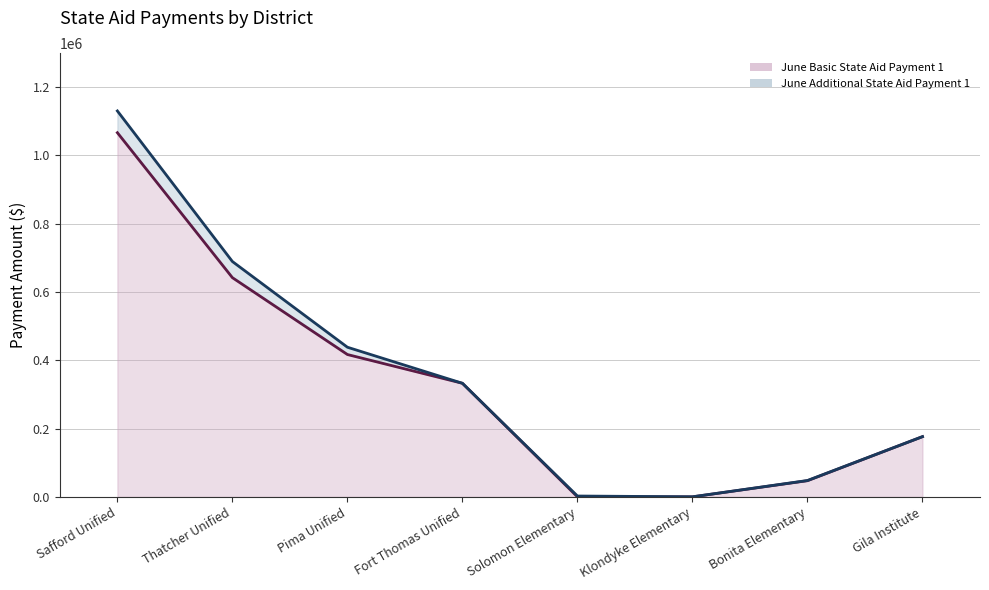

Reading left to right, transcribe all the data shown in this chart.

1065864.7	641525.5	416551.9	332362.8	0.0	0.0	47245.4	176216.4